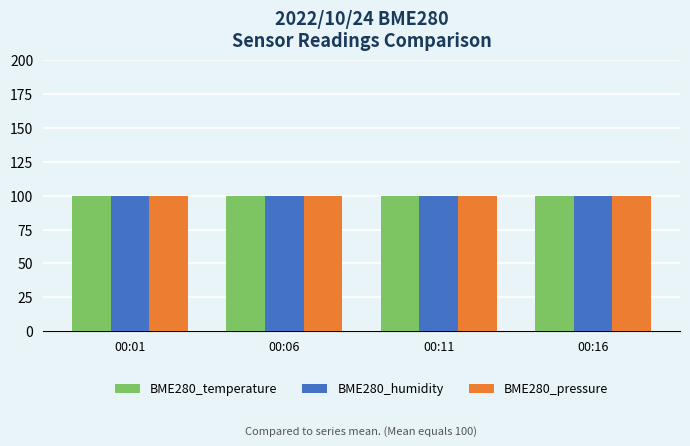

What is the greatest value displayed?

100.1